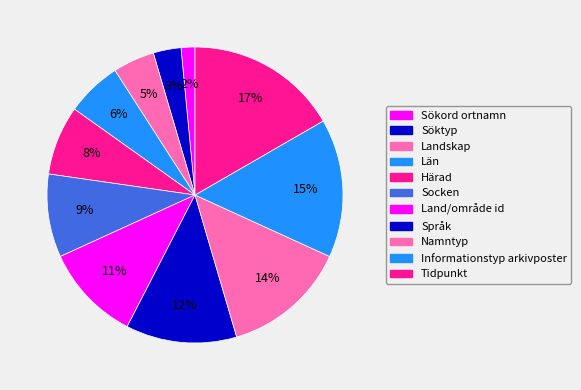

How many segments does this pie chart have?

11